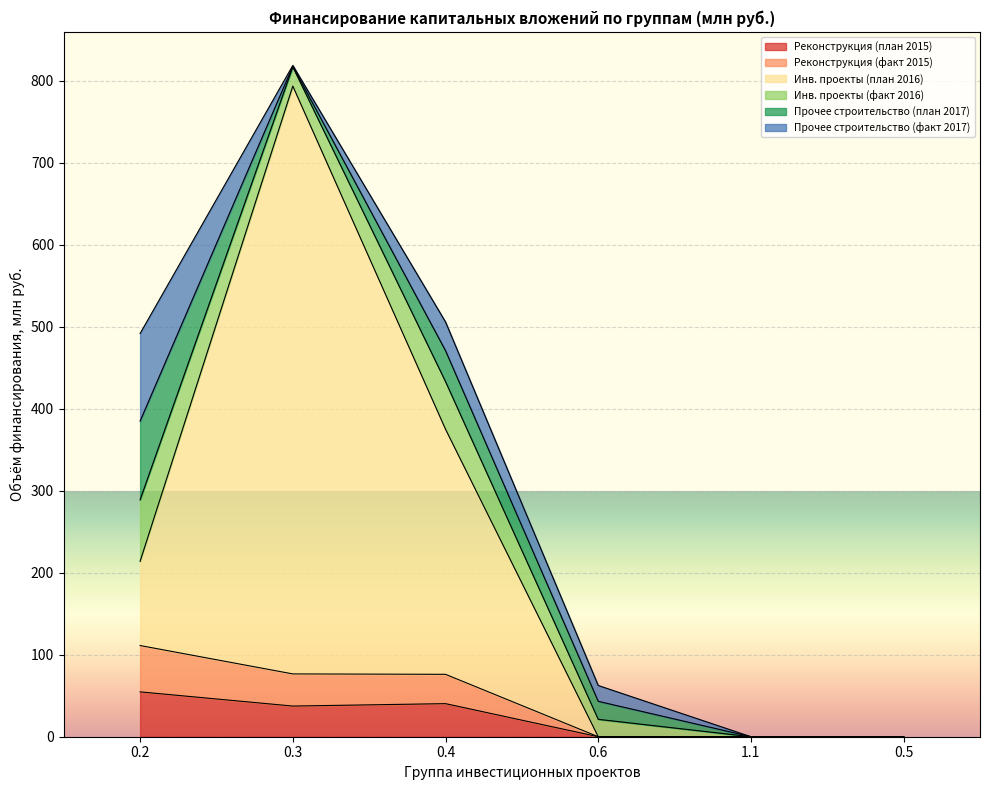

Which series changed the most between 0.3 and 0.5?

Инв. проекты (план 2016)